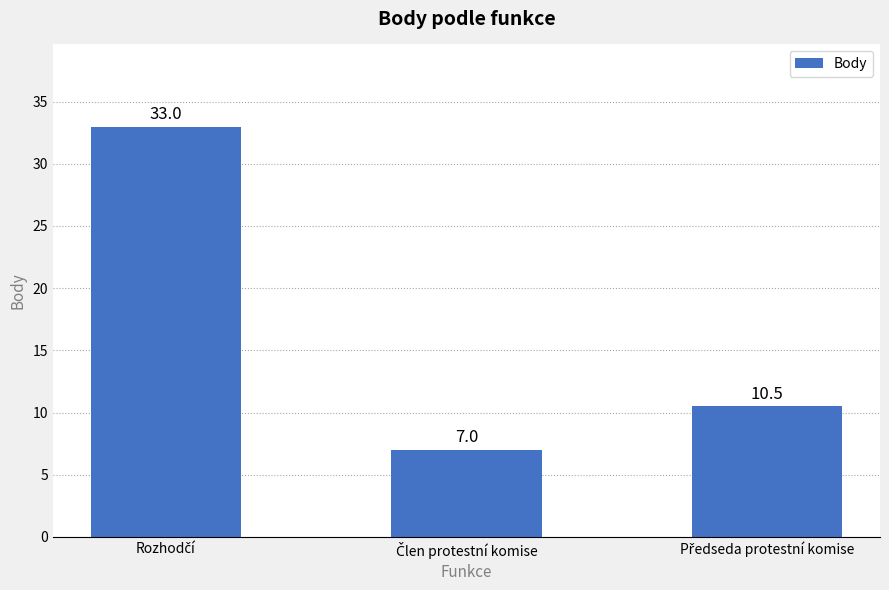

What is the difference between the maximum and minimum values?

26.0